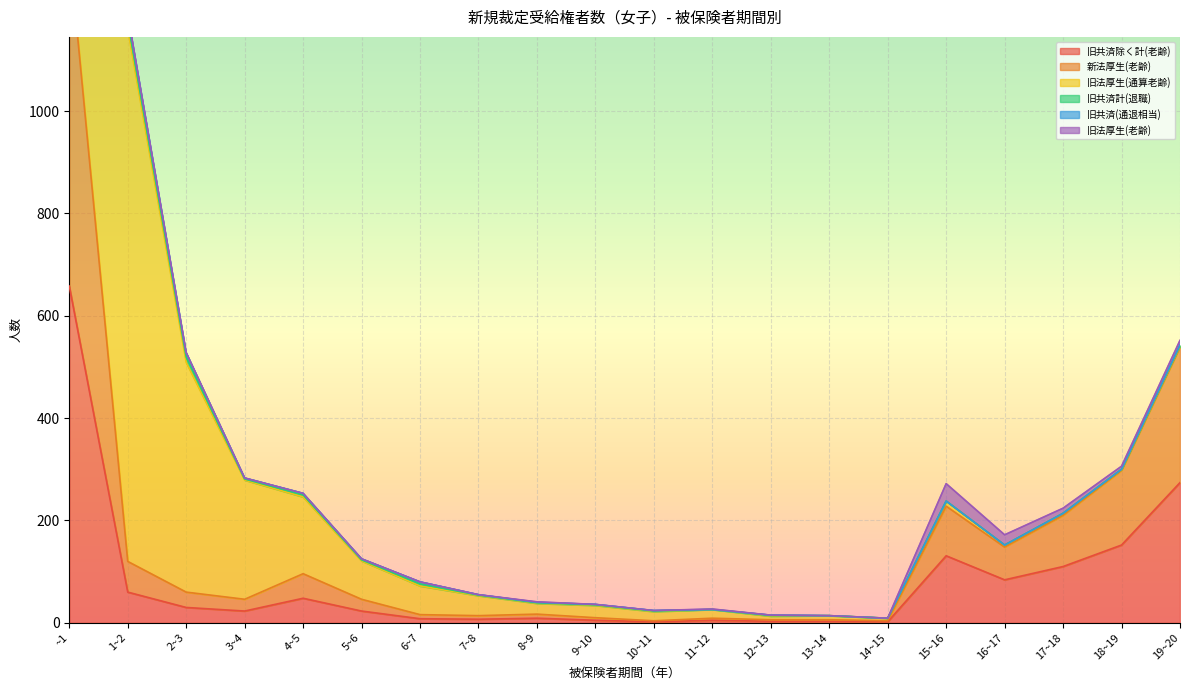

At how many categories does at least one series exceed 545?

2